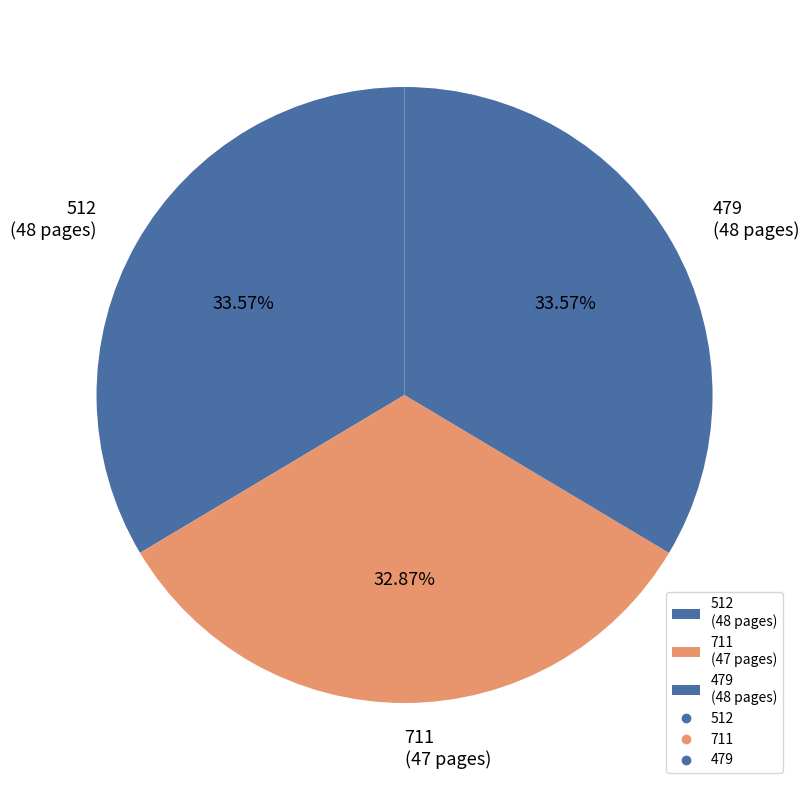

Do 711 and 512 together represent more than half of the pie?

Yes